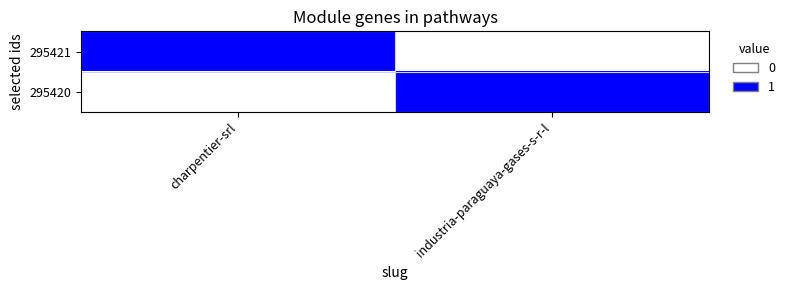

How many categories are shown in the chart?

2